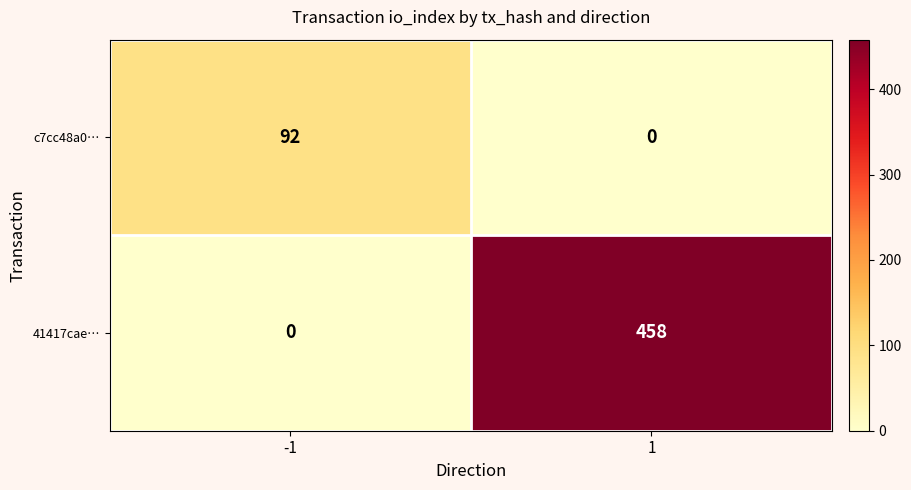

What is the greatest value displayed?

458